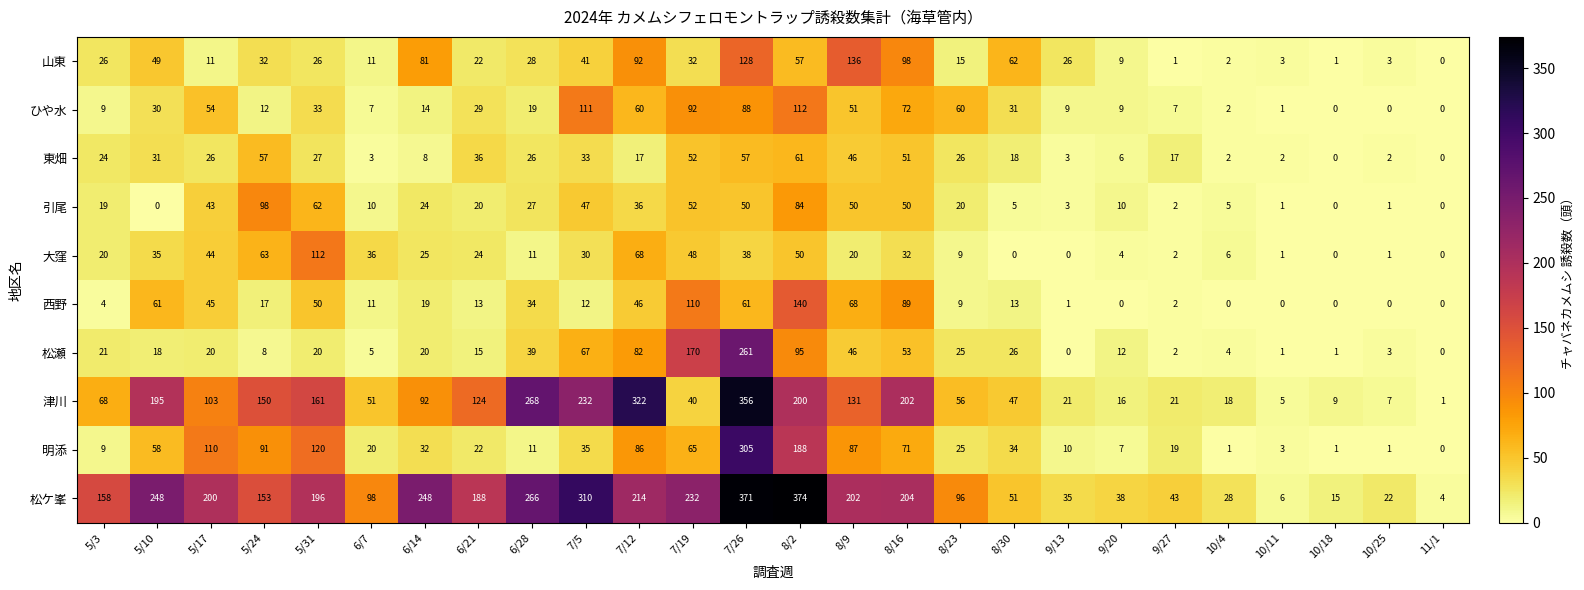

True or false: 津川 has a value of 68 at 5/3.

True